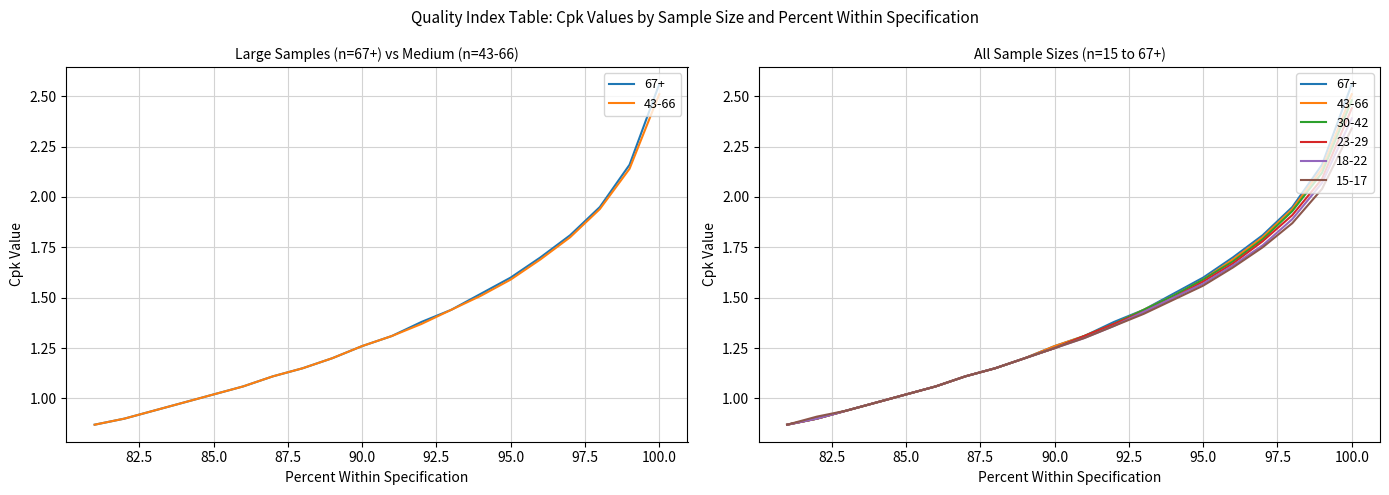

True or false: 23-29 has more than 0 points higher than both neighbors.

False